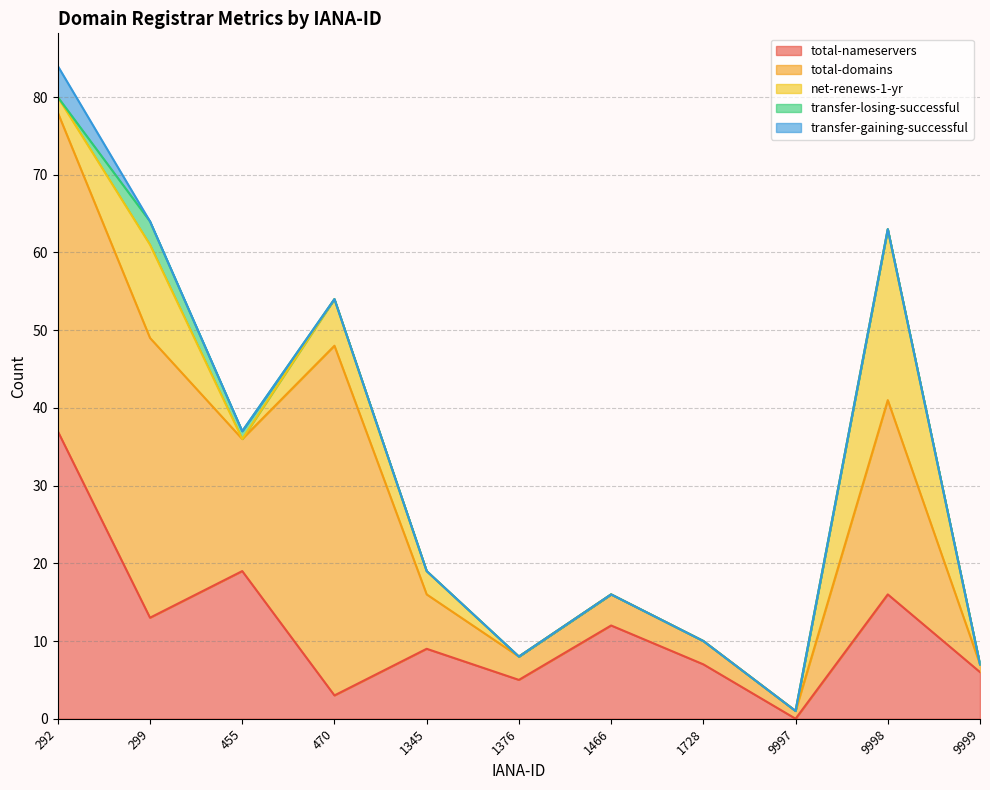

Reading right to left, transcribe all the data shown in this chart.

total-nameservers: 9999=6	9998=16	9997=0	1728=7	1466=12	1376=5	1345=9	470=3	455=19	299=13	292=37
total-domains: 9999=1	9998=25	9997=1	1728=3	1466=4	1376=3	1345=7	470=45	455=17	299=36	292=41
net-renews-1-yr: 9999=0	9998=22	9997=0	1728=0	1466=0	1376=0	1345=3	470=6	455=0	299=12	292=2
transfer-losing-successful: 9999=0	9998=0	9997=0	1728=0	1466=0	1376=0	1345=0	470=0	455=1	299=3	292=0
transfer-gaining-successful: 9999=0	9998=0	9997=0	1728=0	1466=0	1376=0	1345=0	470=0	455=0	299=0	292=4